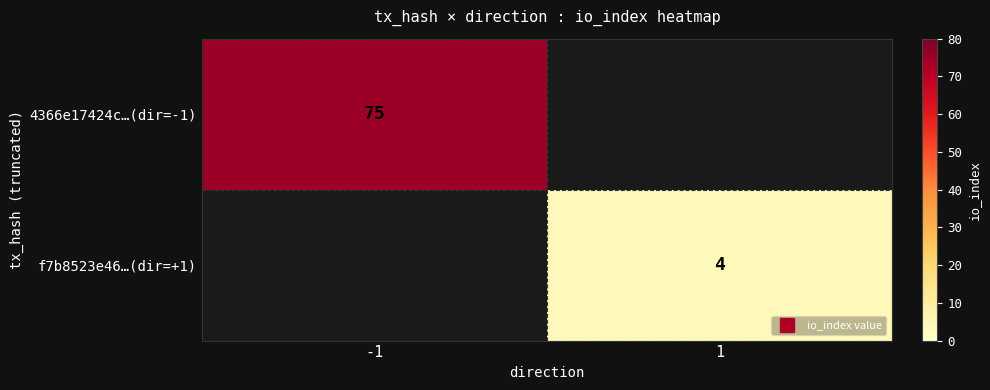

True or false: f7b8523e46…(dir=+1) has a value of 4 at 1.

True